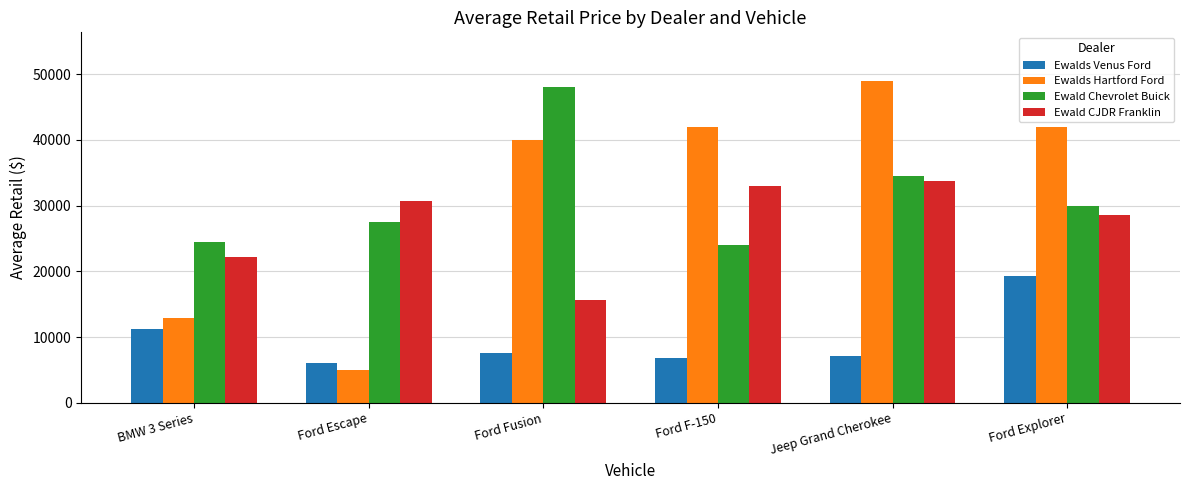

The Ewald CJDR Franklin series shows 22237 at BMW 3 Series. True or false?

True